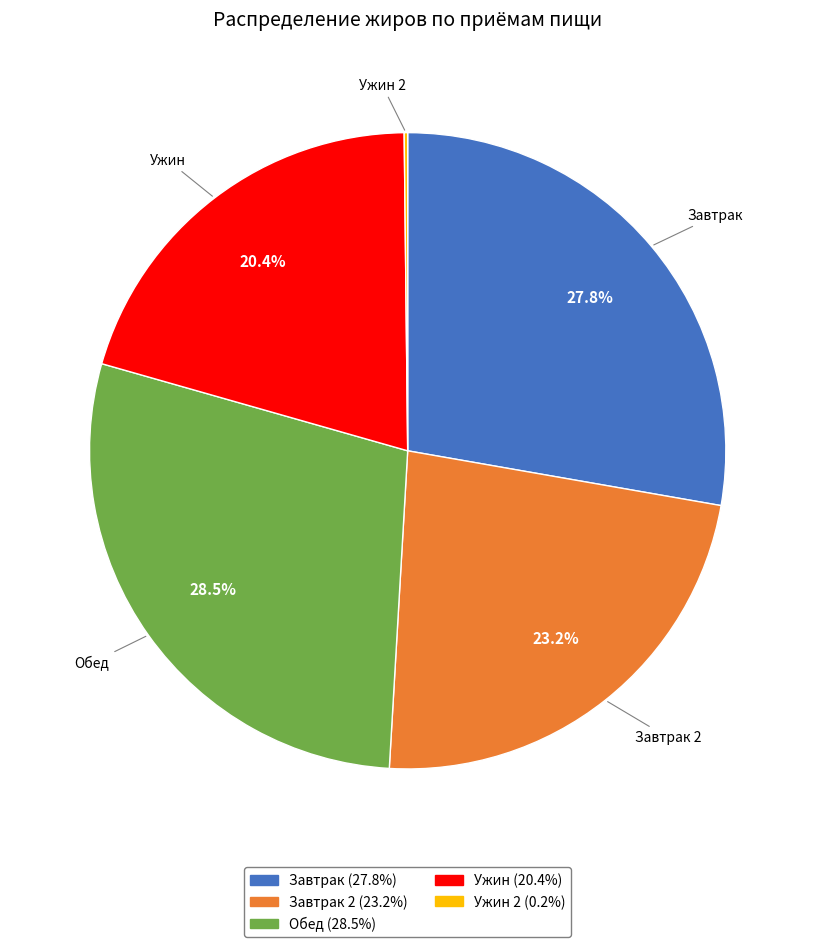

Does any single category account for the majority?

No